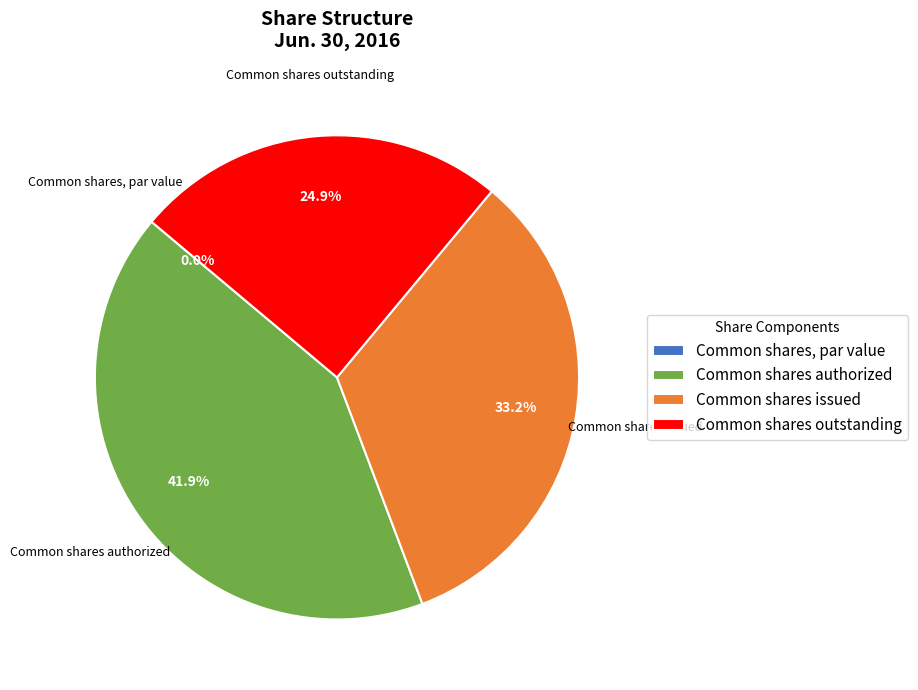

What portion of the pie excludes Common shares authorized?

58.1%